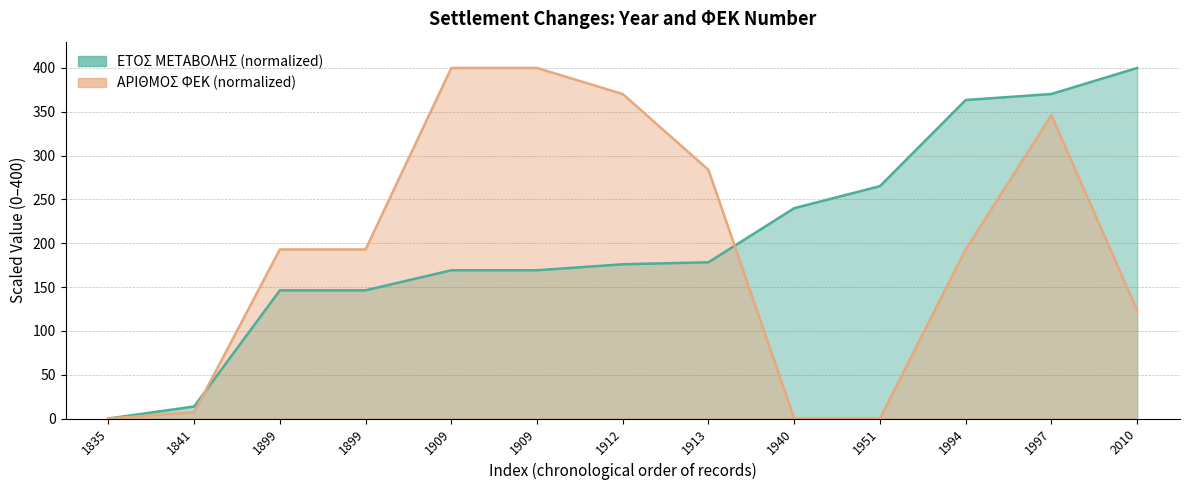

The ΑΡΙΘΜΟΣ ΦΕΚ series shows 1.8 at 1841. True or false?

False